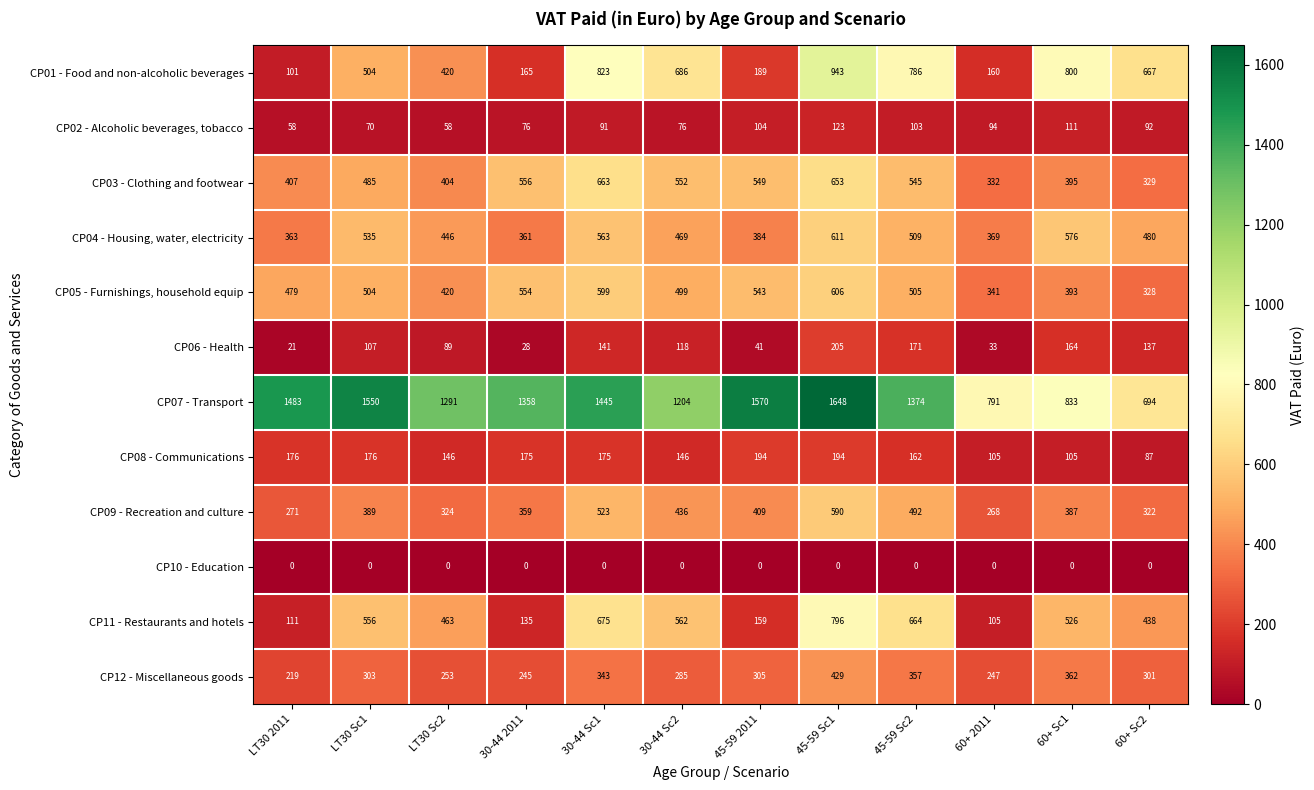

True or false: CP09 - Recreation and culture has a value of 298 at 30-44 Sc1.

False